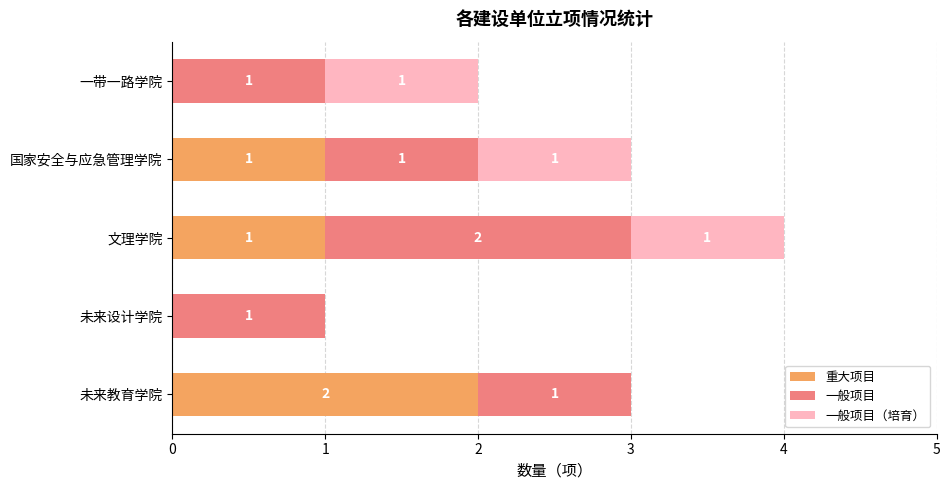

At which category is the sum across all series the highest?

文理学院